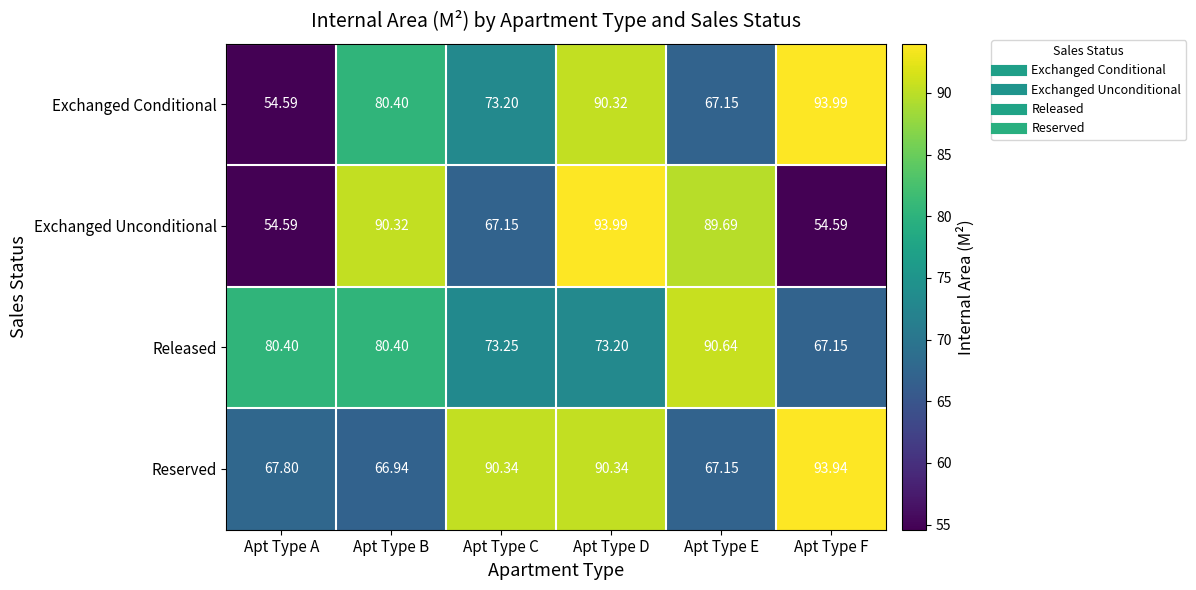

Rank the series by their average value, from lowest to highest.

Exchanged Unconditional, Exchanged Conditional, Released, Reserved